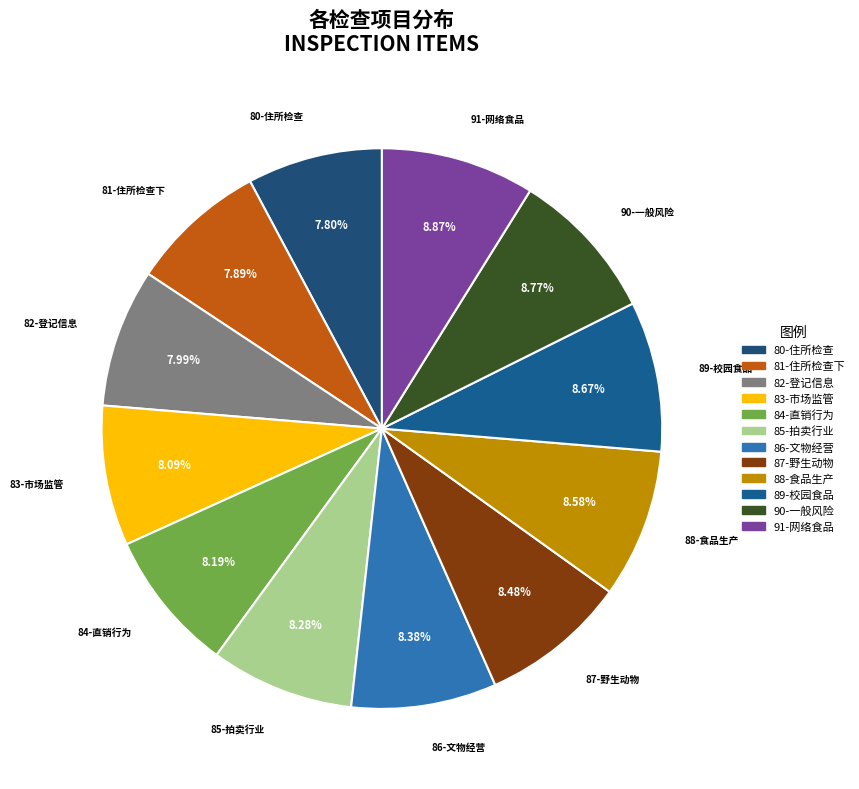

Does any single category account for the majority?

No